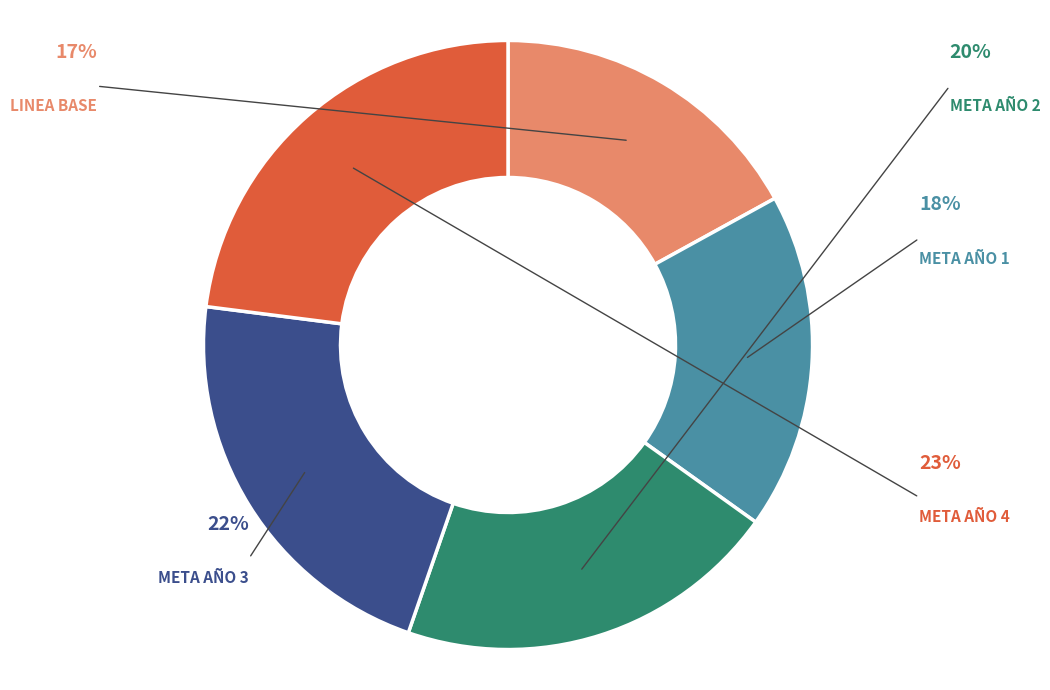

How many slices are in this pie chart?

5